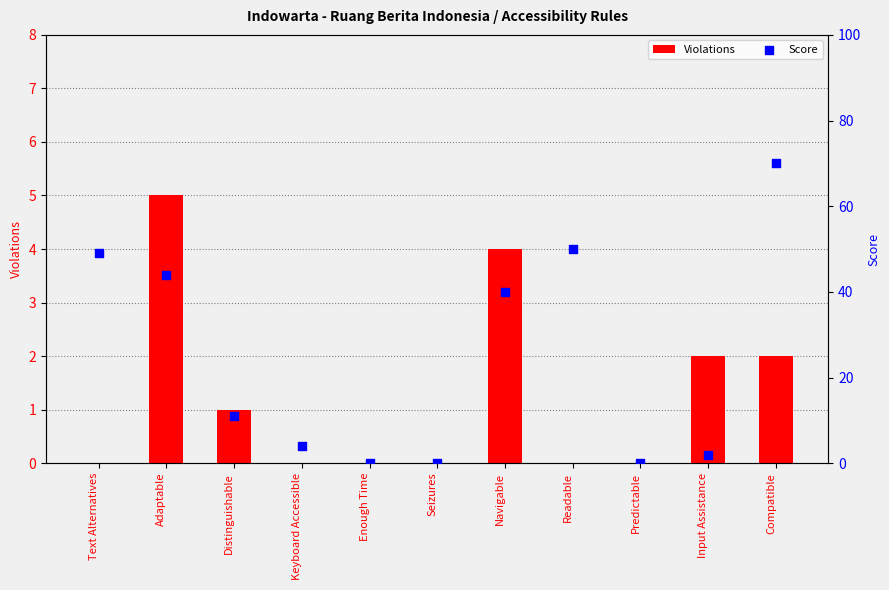

Which series has the largest total across all categories?

Score